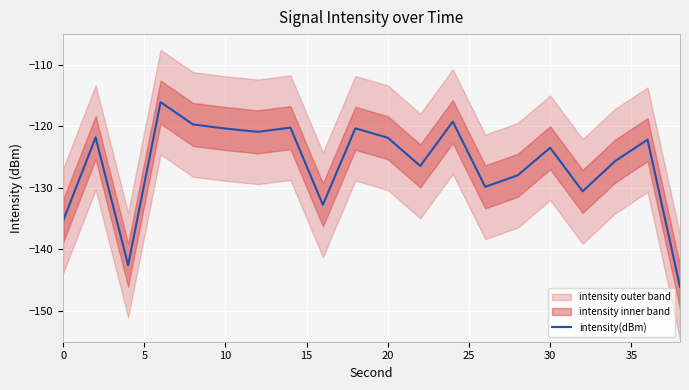

The intensity(dBm) series shows -171.0 at 20. True or false?

False